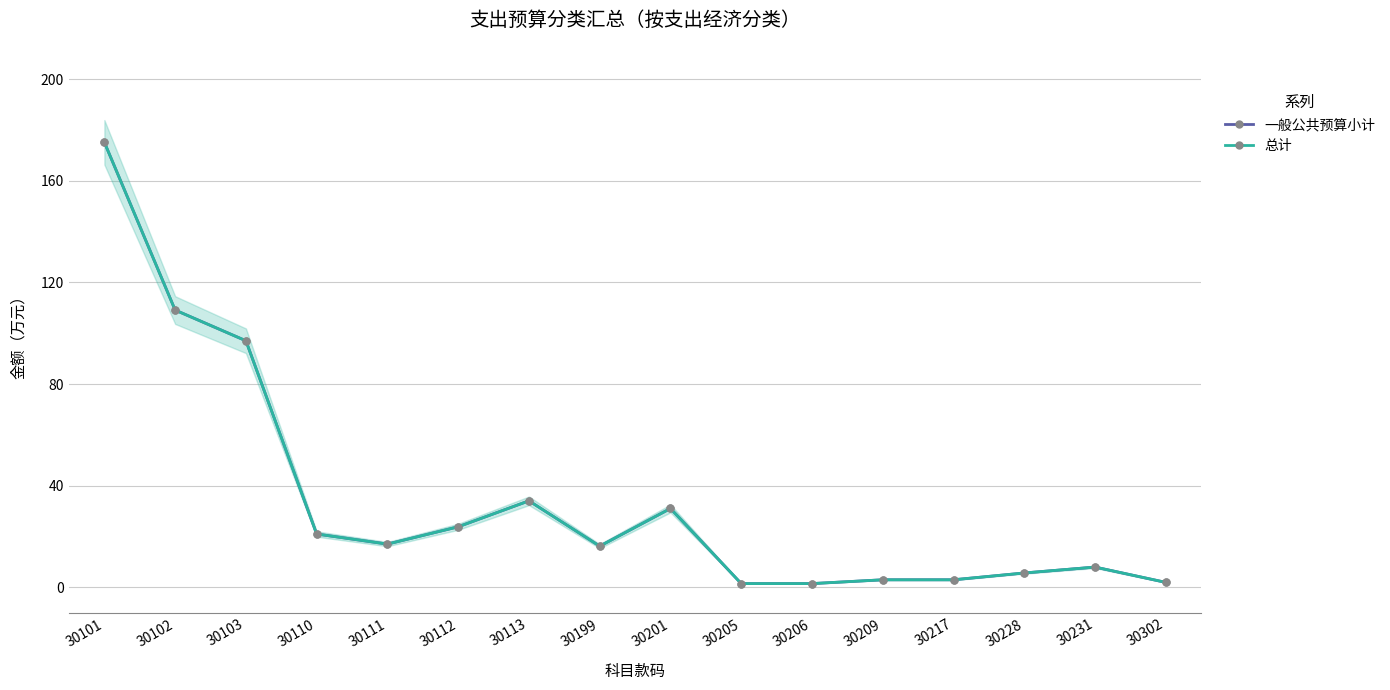

How many values in the 总计 series exceed 17?

8